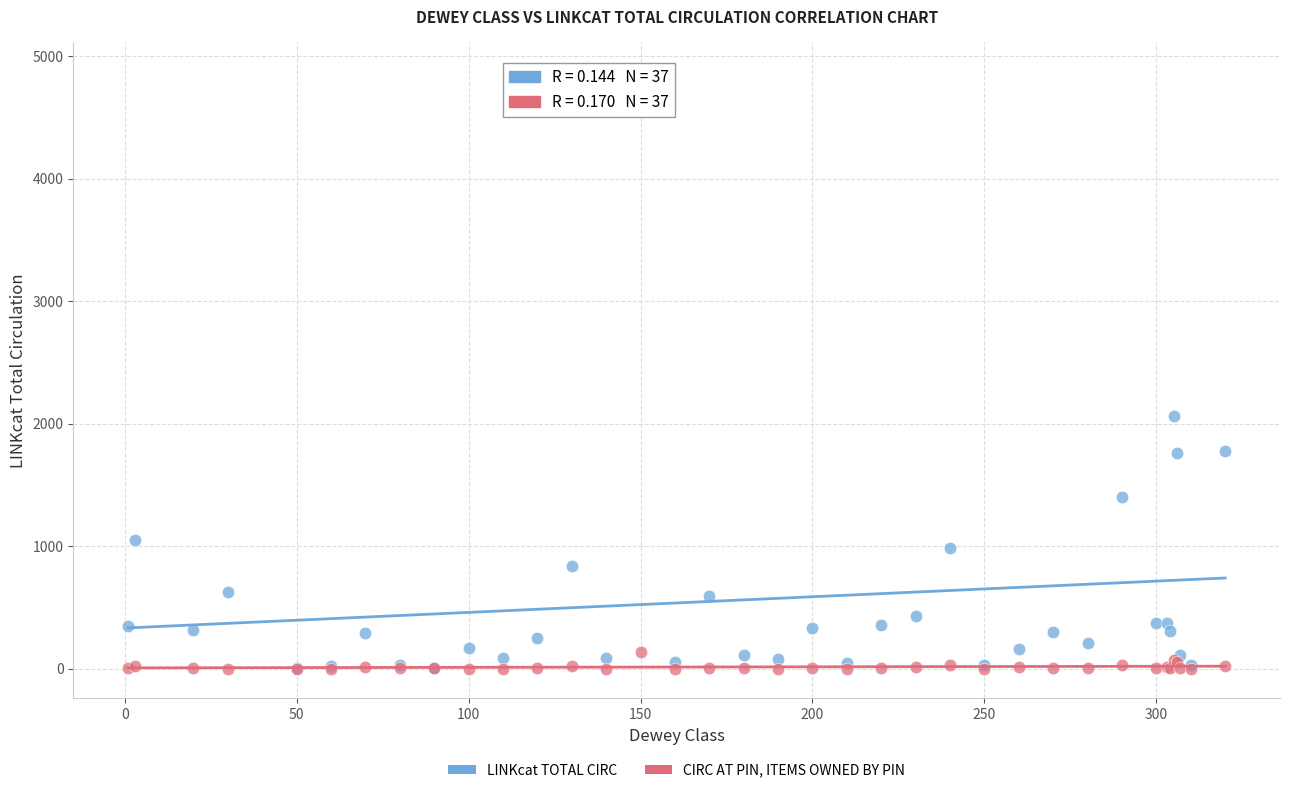

Across all series, what Y value is closest to 2435?

2060